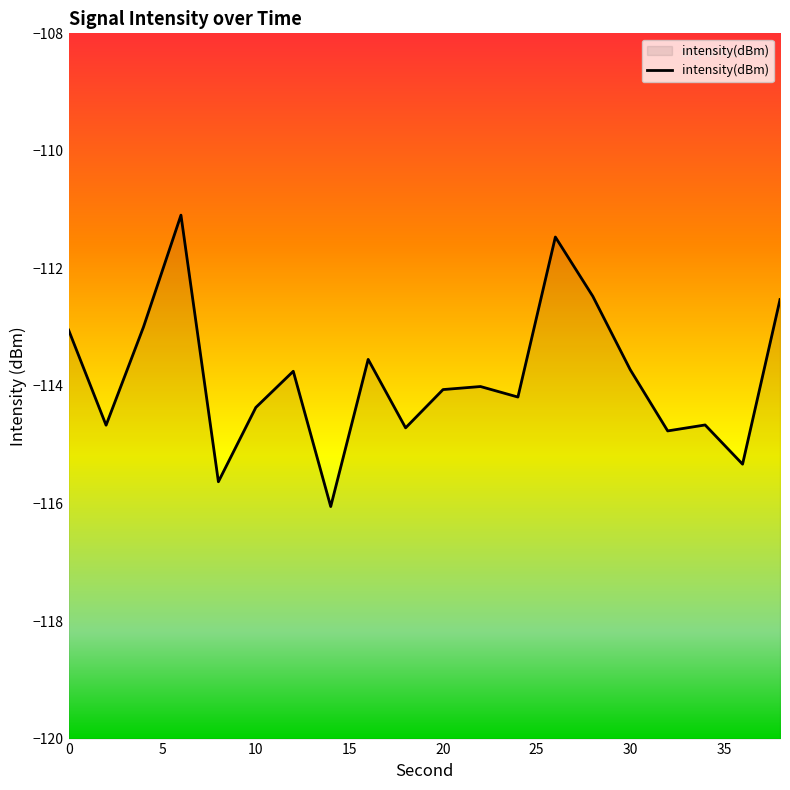

Count the number of values greater than -114.

9